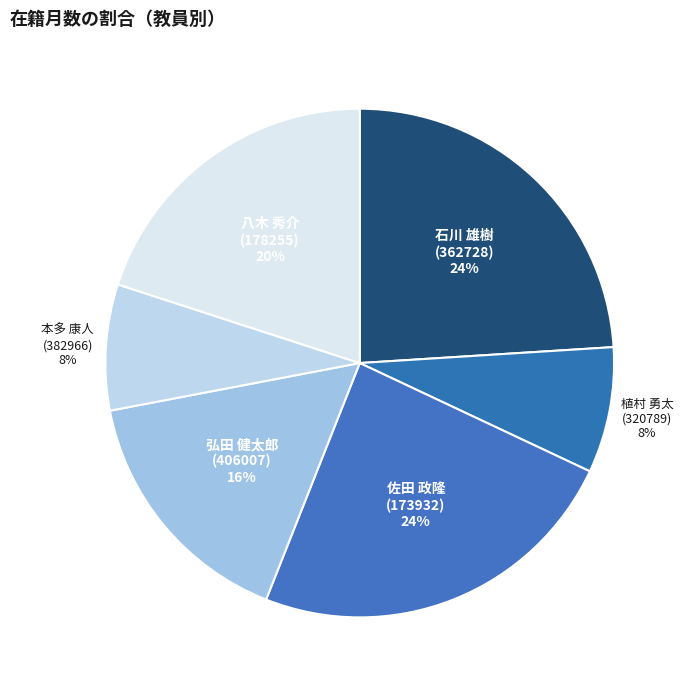

Do 弘田 健太郎 (406007) and 石川 雄樹 (362728) together represent more than half of the pie?

No